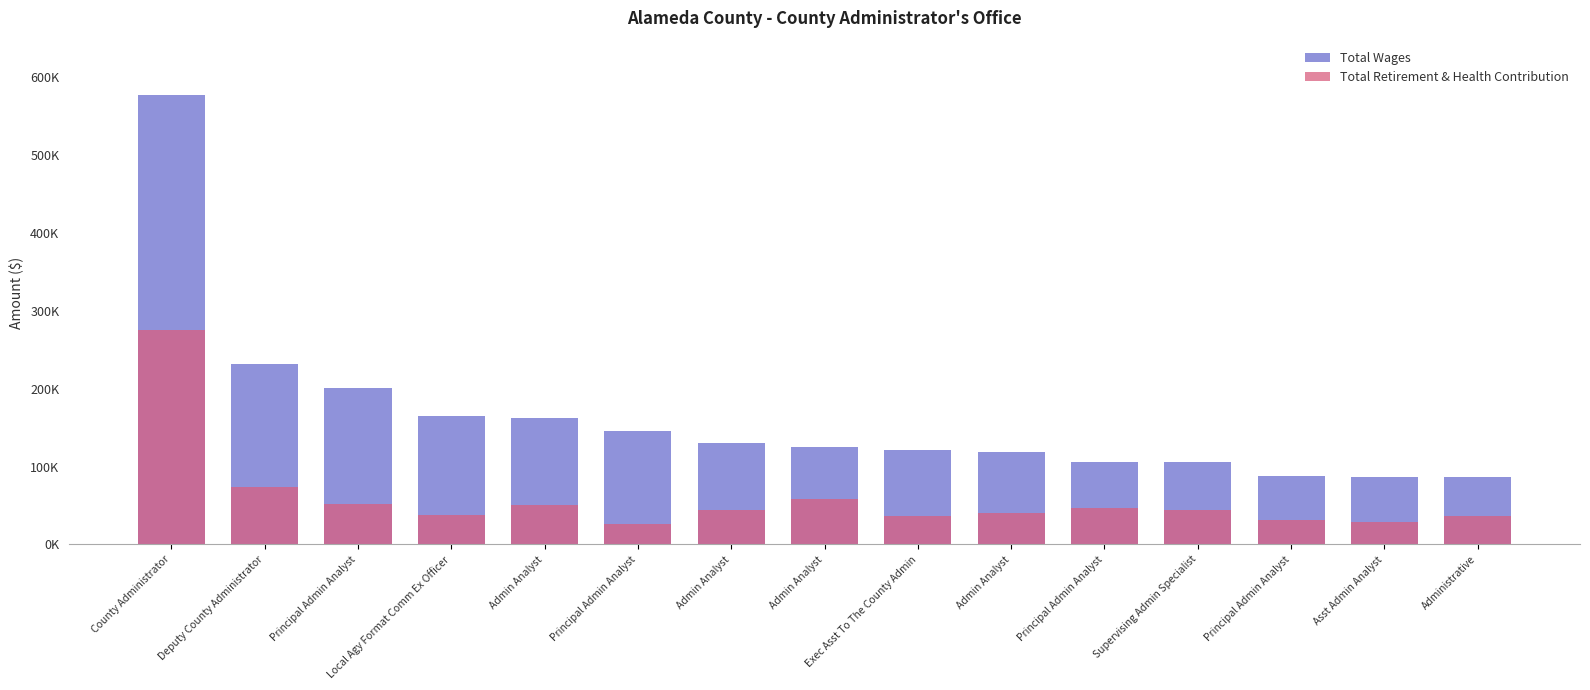

How many series are shown in this chart?

2